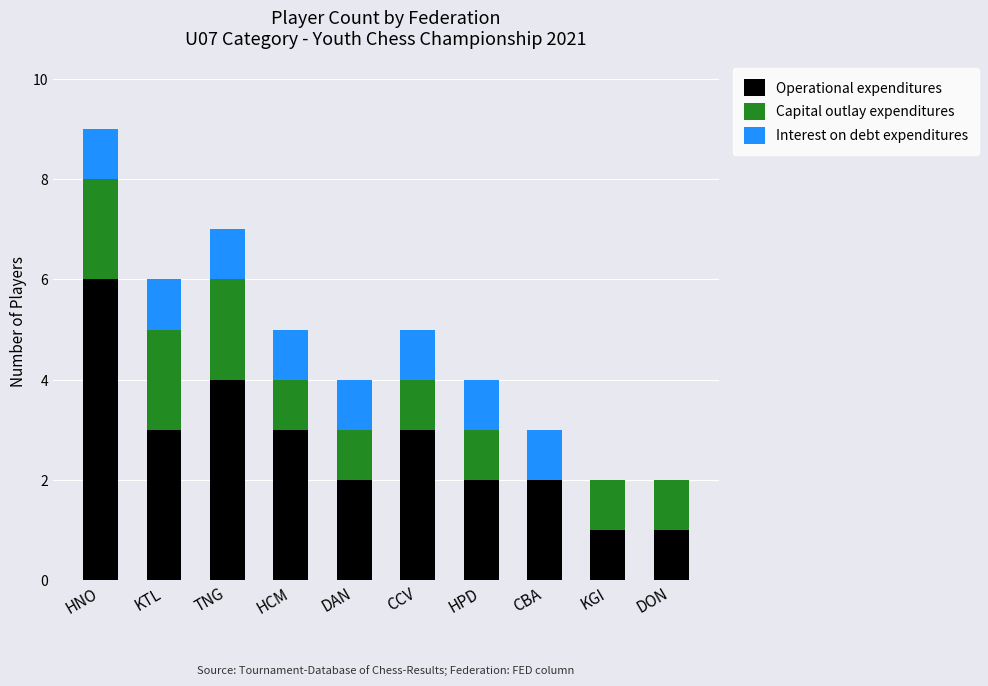

Reading right to left, list the values for the Operational expenditures series.

DON=1	KGI=1	CBA=2	HPD=2	CCV=3	DAN=2	HCM=3	TNG=4	KTL=3	HNO=6